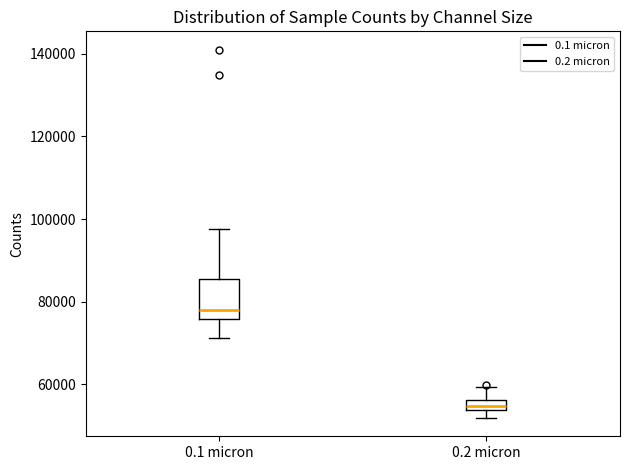

Which box's median line is the highest?

0.1 micron